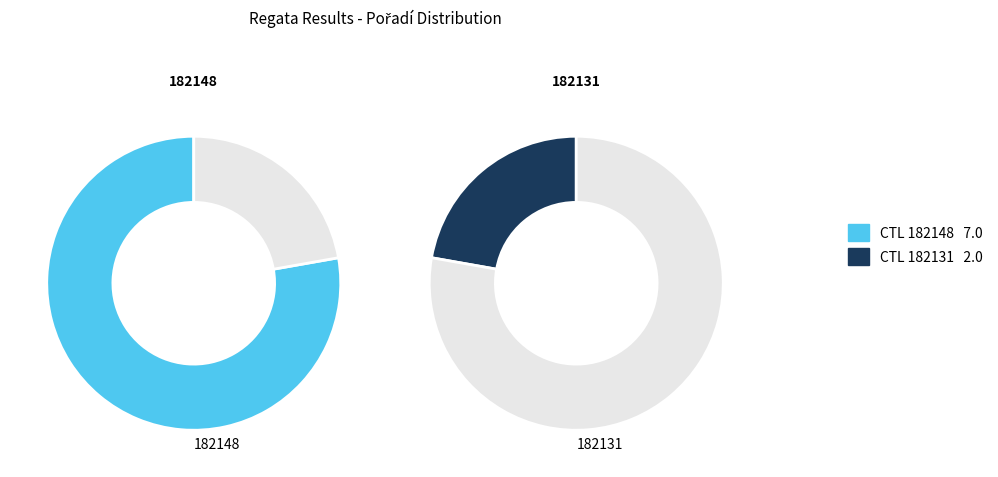

To the nearest percent, what portion does 182148 represent?

78%